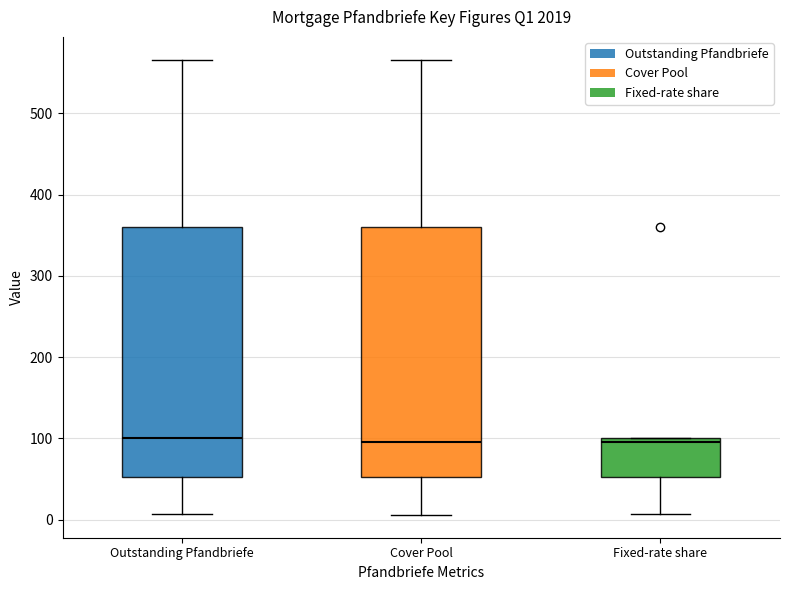

Reading left to right, read every box against the y-axis: the position of its median line, the range the box covers, and the ends of its whiskers. The values are not printed on the chart, so give them approximately, as read against the axis.

Outstanding Pfandbriefe: median 100, box 50 to 360, whiskers 10 to 570
Cover Pool: median 100, box 50 to 360, whiskers 10 to 570
Fixed-rate share: median 100 (just below the box's upper edge), box 50 to 100, whiskers 10 to 100